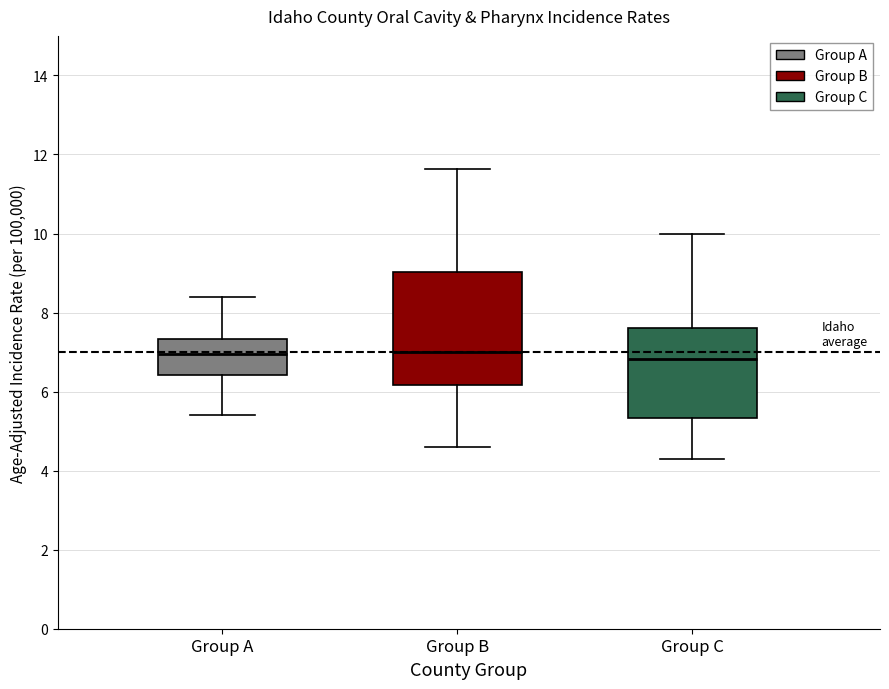

Reading left to right, read every box against the y-axis: the position of its median line, the range the box covers, and the ends of its whiskers. The values are not printed on the chart, so give them approximately, as read against the axis.

Group A: median 7.0, box 6.4 to 7.4, whiskers 5.4 to 8.4
Group B: median 7.0, box 6.2 to 9.0, whiskers 4.6 to 11.6
Group C: median 6.8, box 5.4 to 7.6, whiskers 4.4 to 10.0